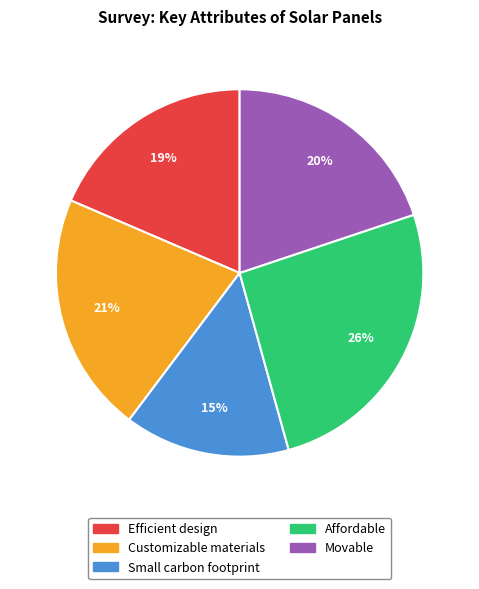

What is the smallest slice in the pie chart?

Small carbon footprint